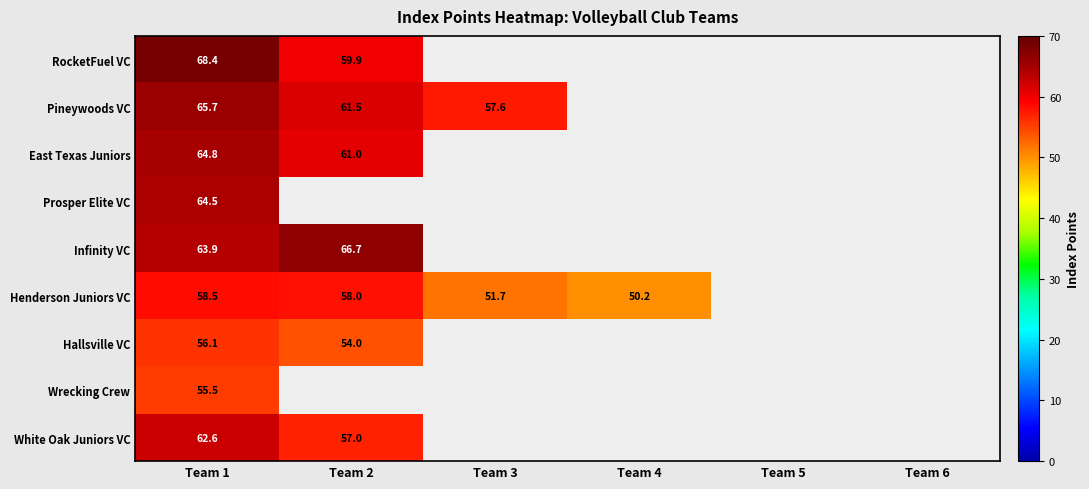

Is it true that Pineywoods VC equals 57.6 at Team 3?

True